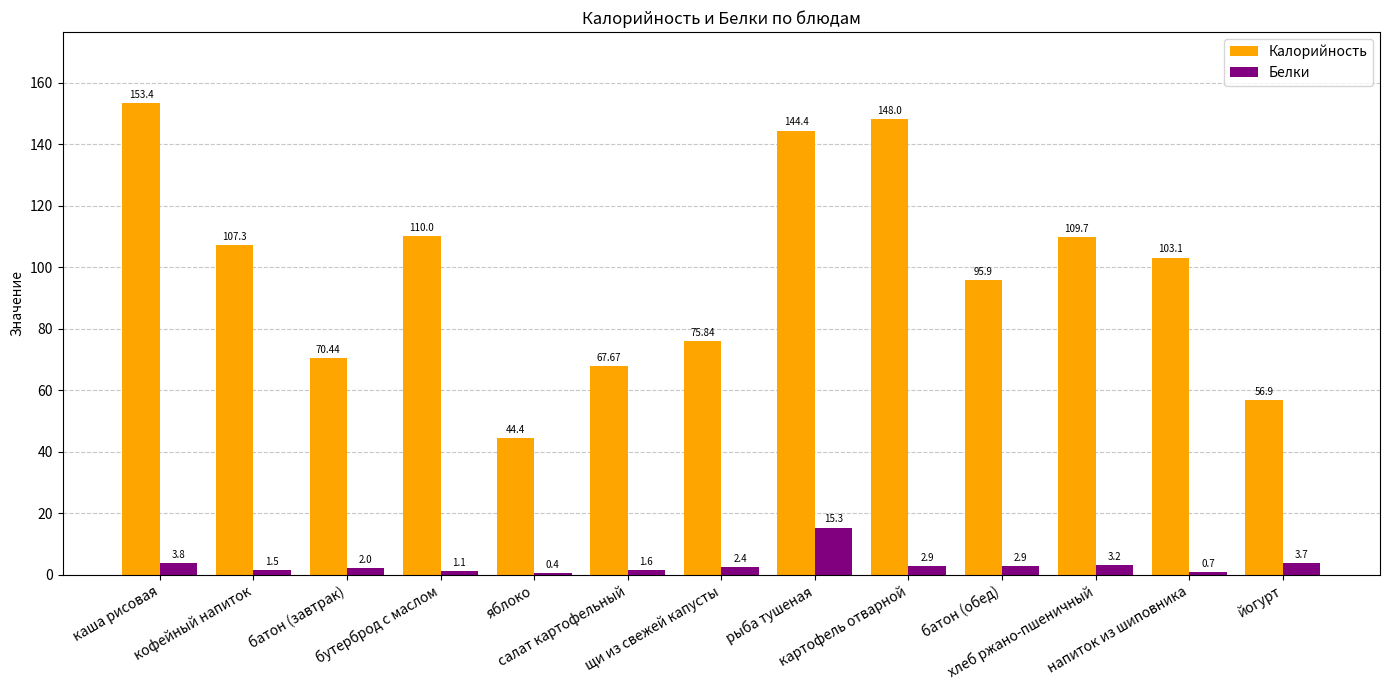

The value of Калорийность at щи из свежей капусты is 20.3. True or false?

False